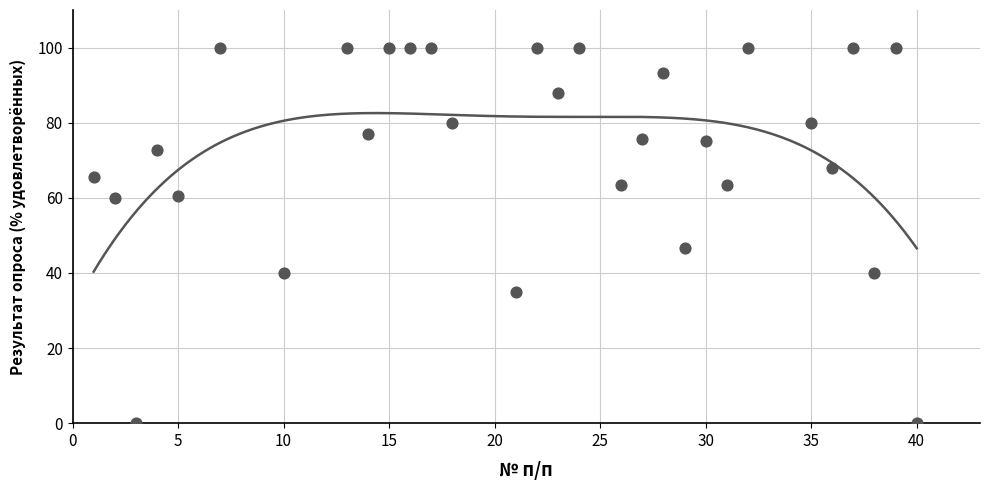

What Y value in the scatter plot is closest to 50?

46.7